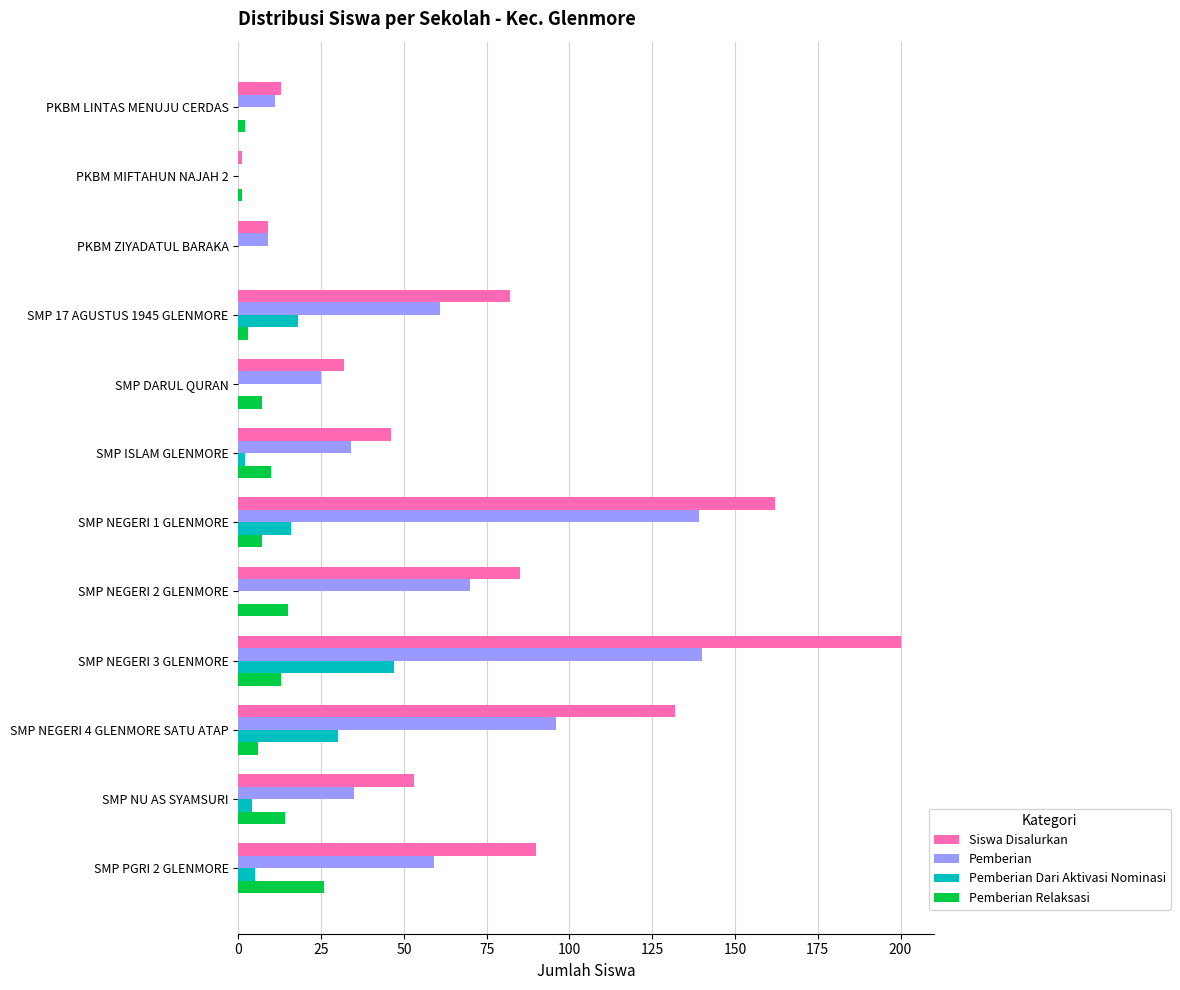

True or false: Pemberian has a value of 34 at SMP ISLAM GLENMORE.

True